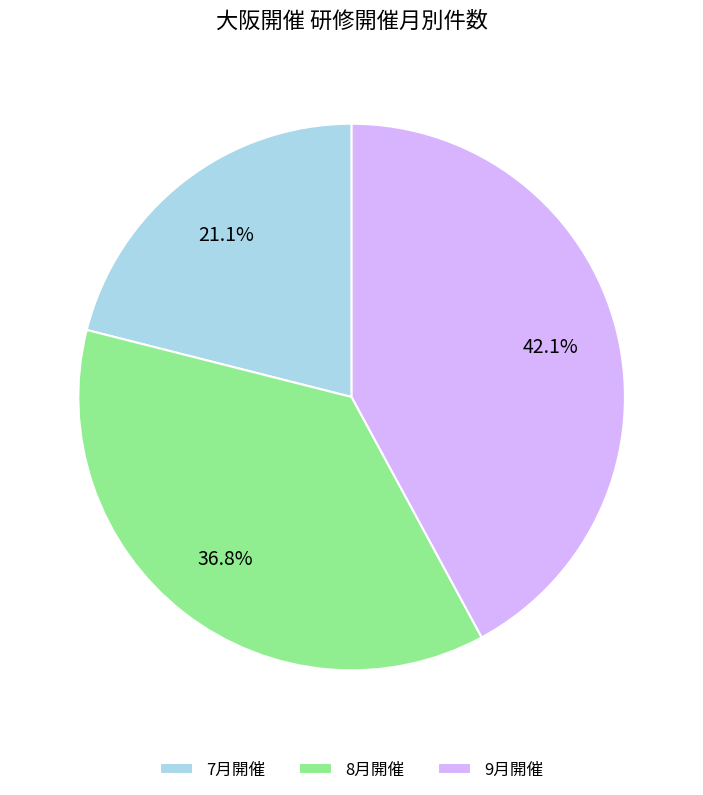

How many slices are in this pie chart?

3